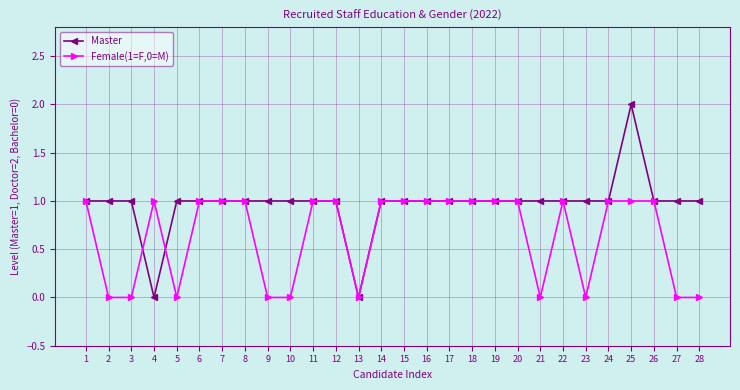

Which series has the largest total across all categories?

Master